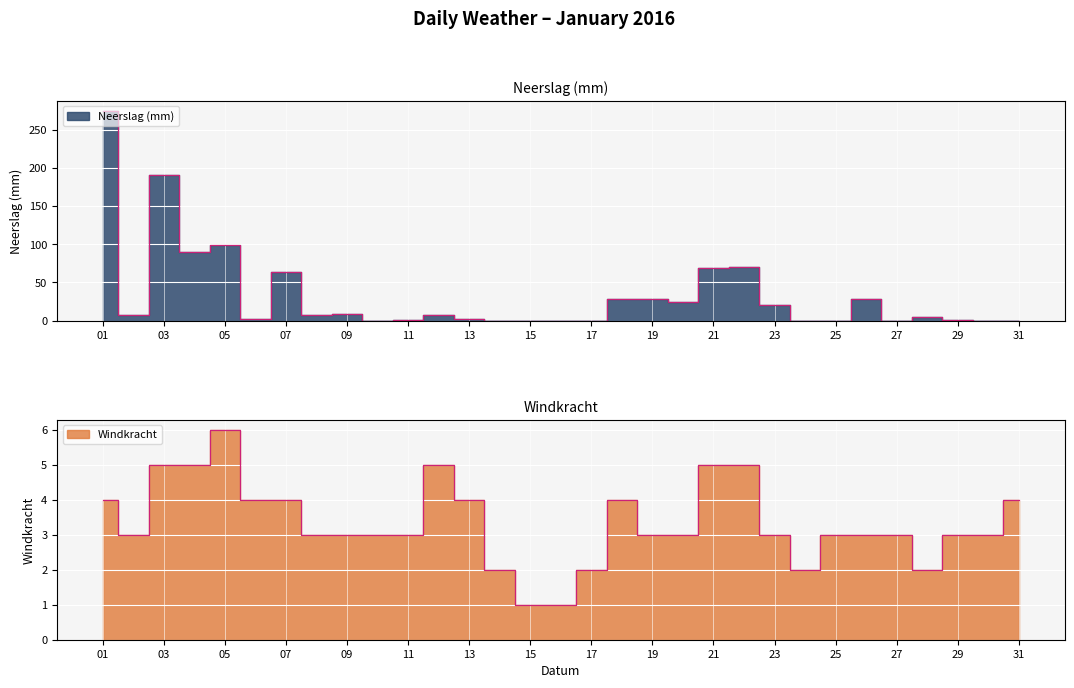

Which series has the largest range (max minus min)?

Neerslag (mm)